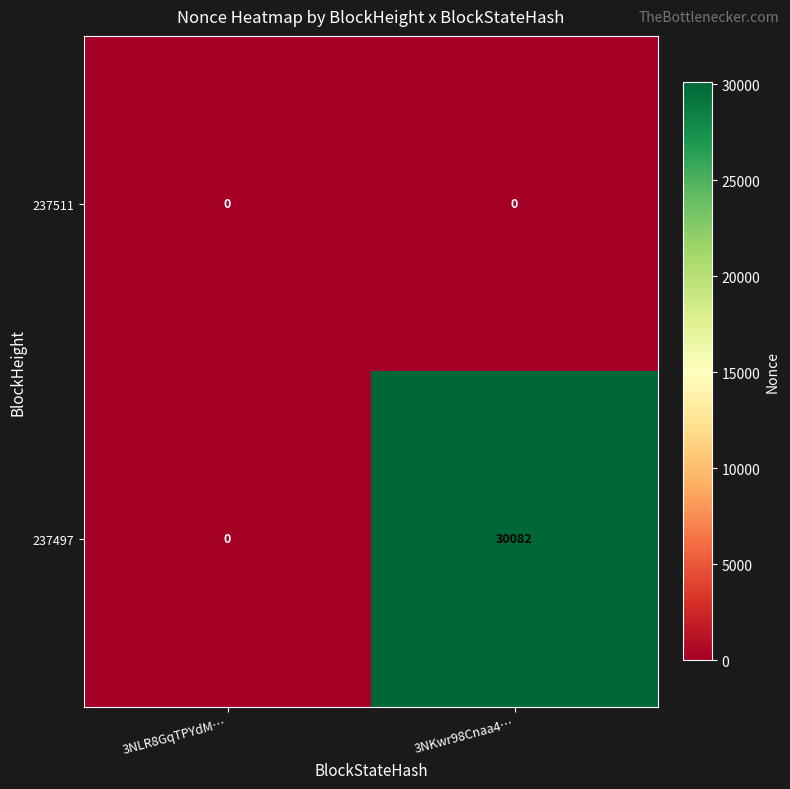

At which category is the sum across all series the highest?

3NKwr98Cnaa4…